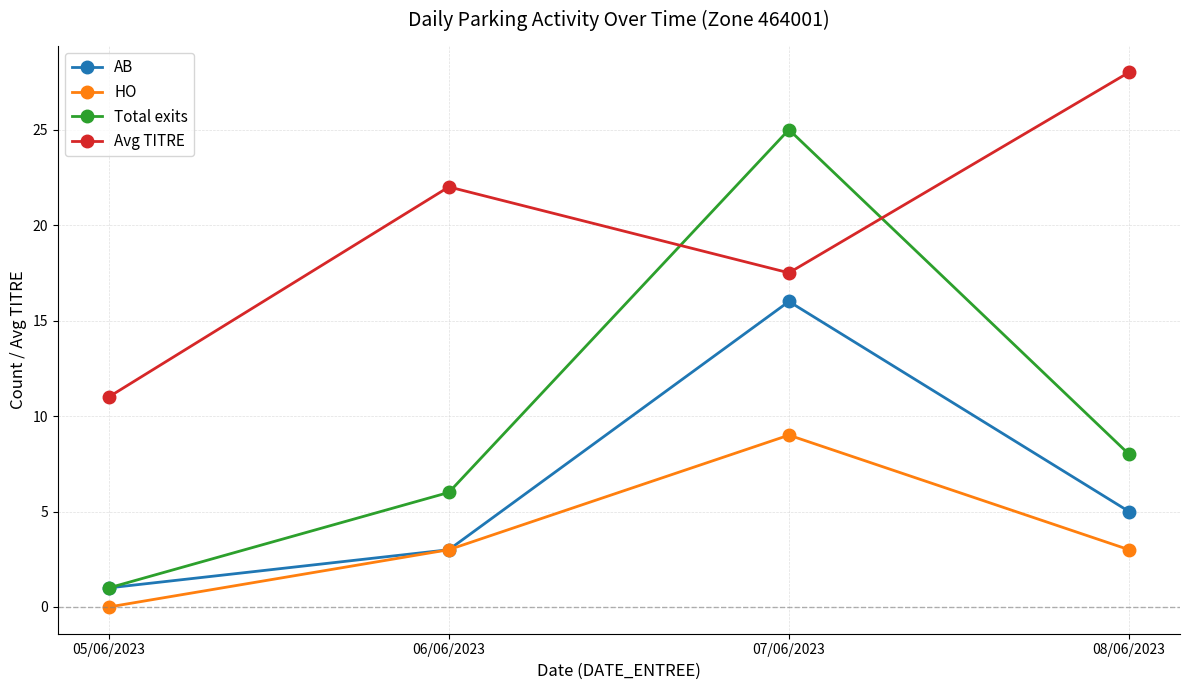

What is the highest value of the AB series?

16.0